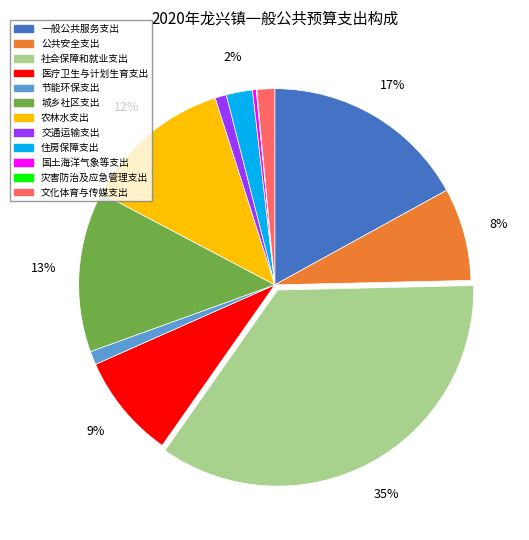

Is it true that 社会保障和就业支出 is 29% of the pie?

False